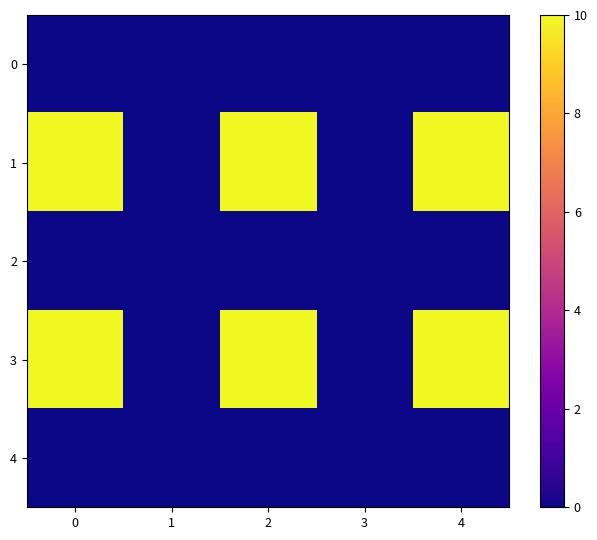

Rank the series at 4 from highest to lowest value.

1, 3, 0, 2, 4